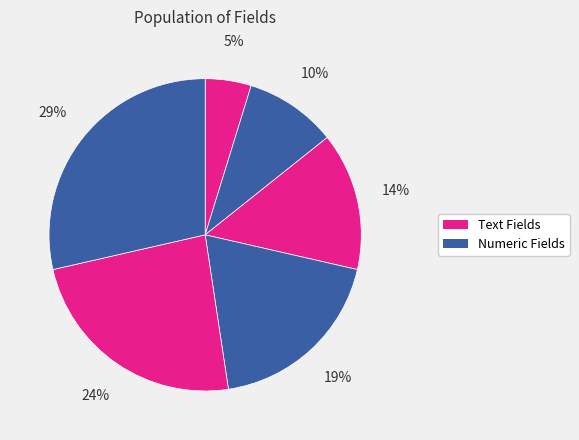

How many segments does this pie chart have?

6